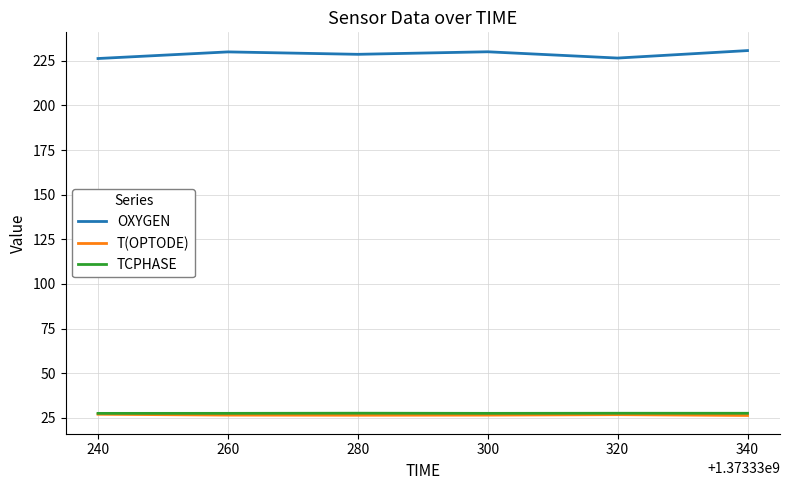

At how many categories does at least one series exceed 48?

6